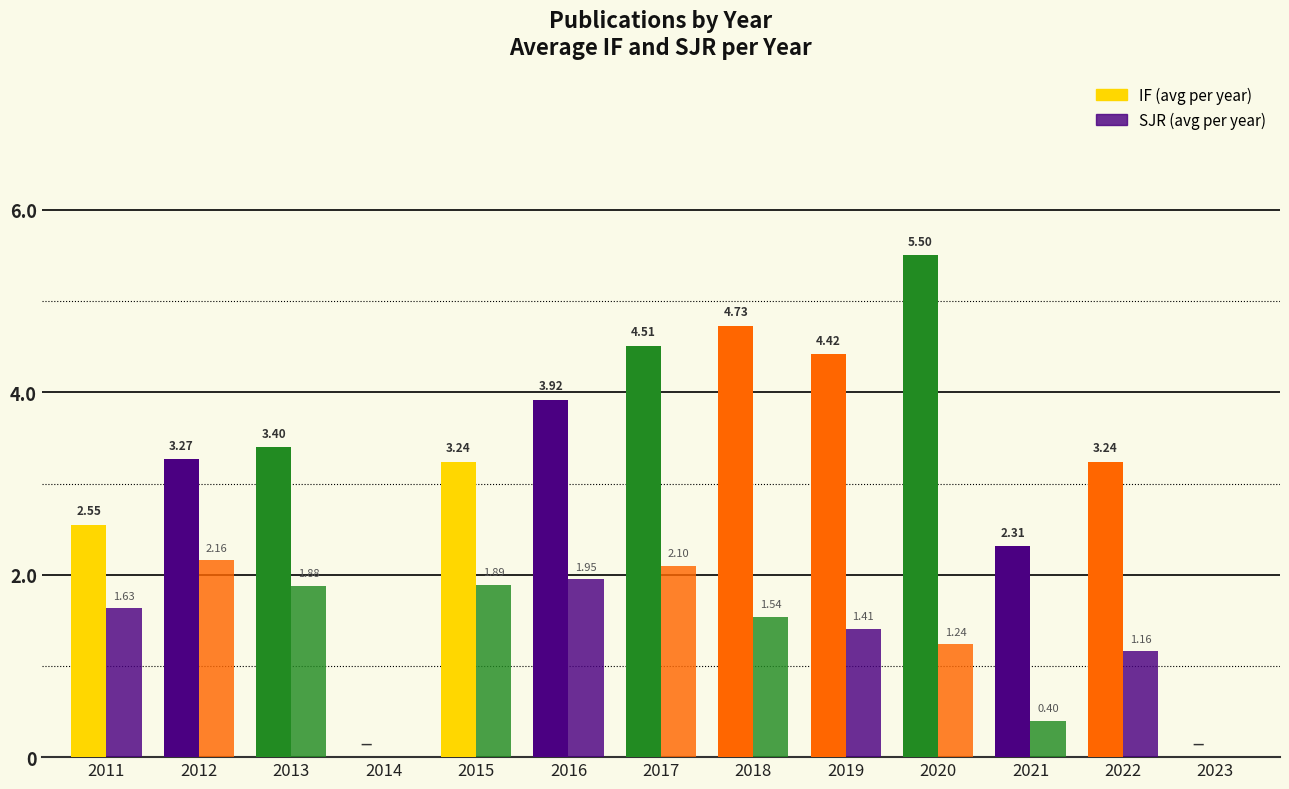

Are the bars horizontal?

No